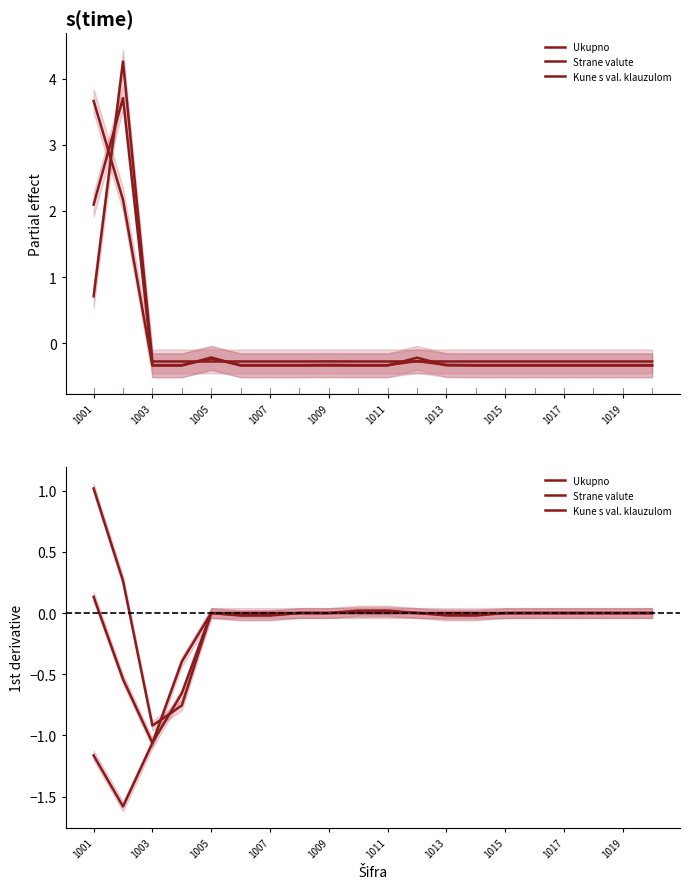

What is the maximum value for Strane valute?

1.0